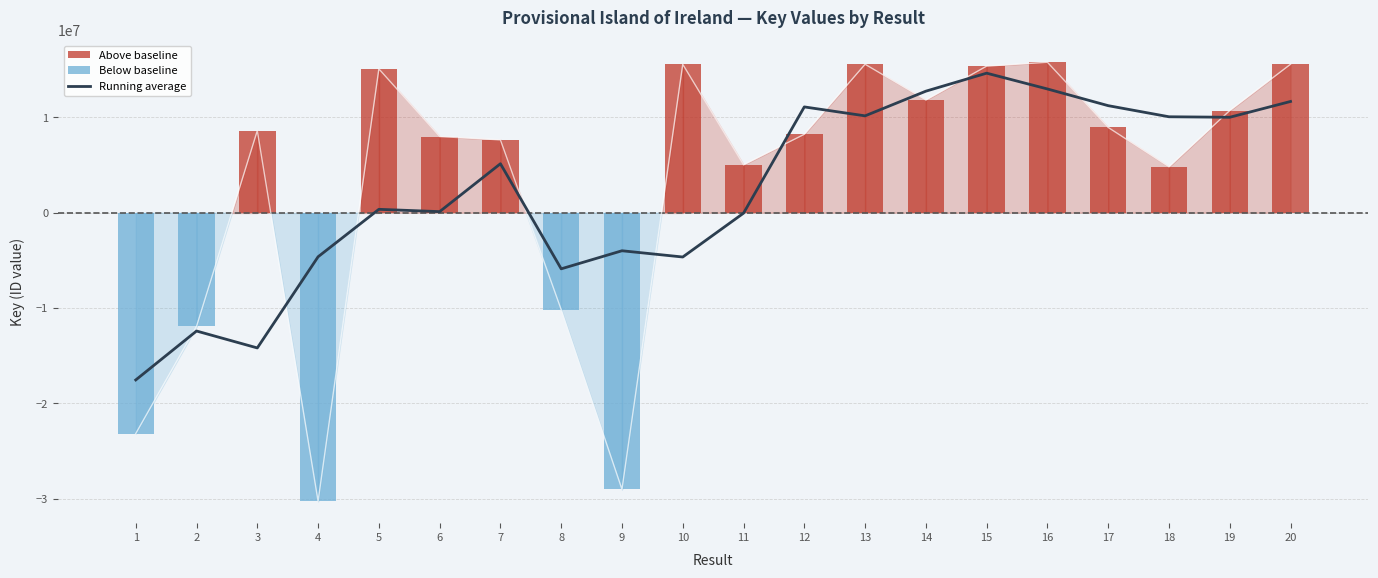

The value of 5-point running average at 14 is 18536892.4. True or false?

False